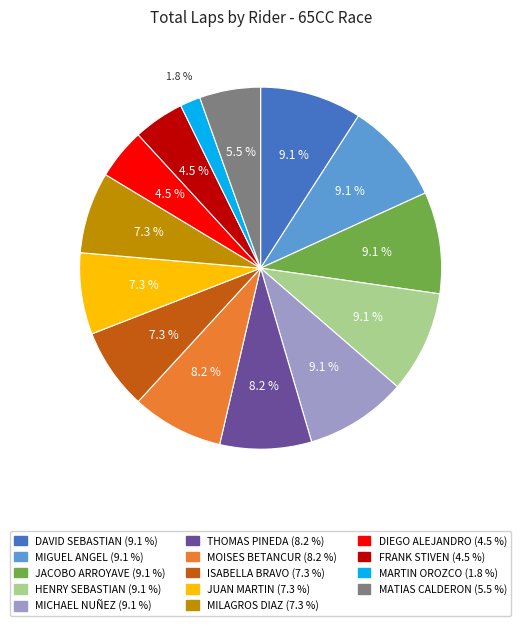

Is there any slice that represents more than half of the pie?

No